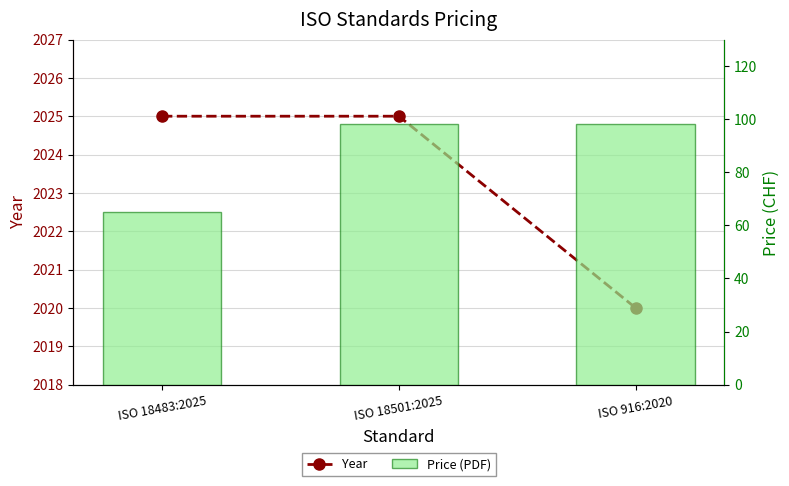

Does the chart contain stacked bars?

No